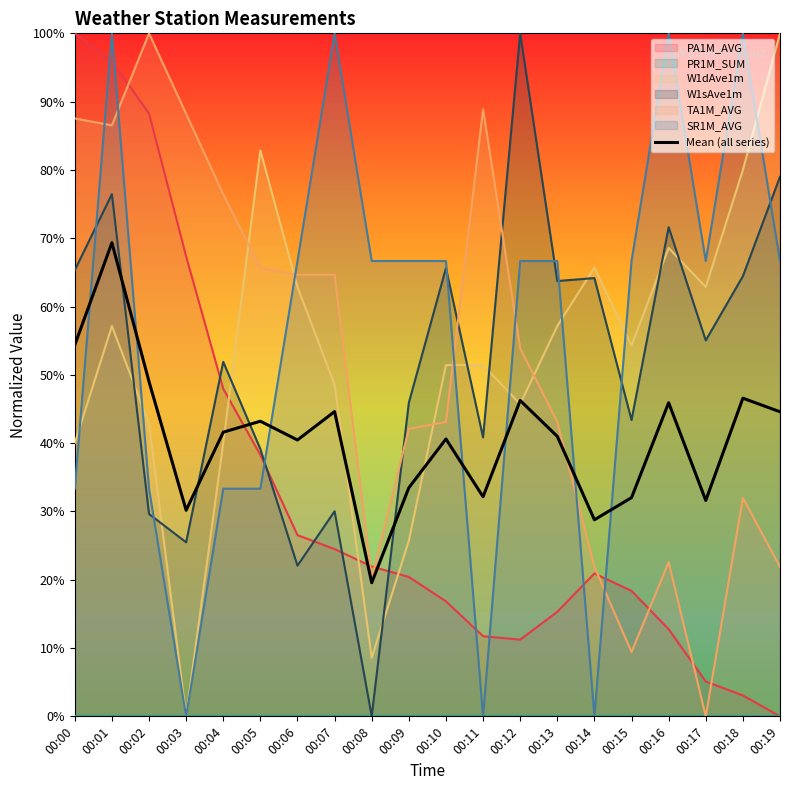

What is the difference between the maximum and minimum values?

49.8